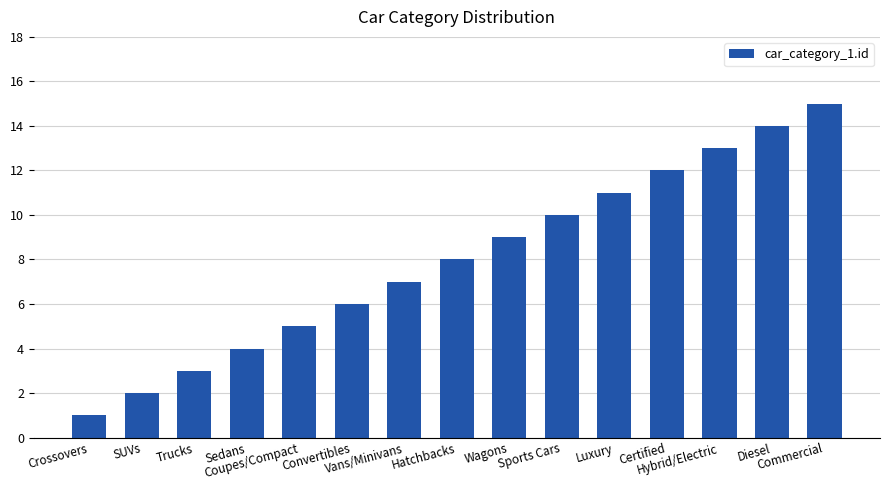

Which category has the lowest value across all series?

Crossovers